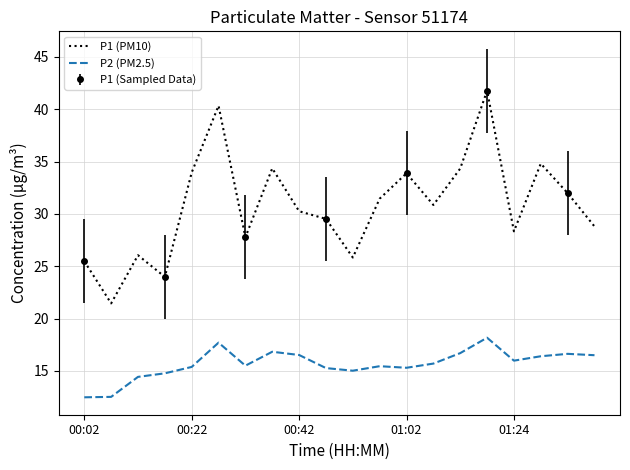

True or false: P2 (PM2.5) and P1 (PM10) cross at least once.

False